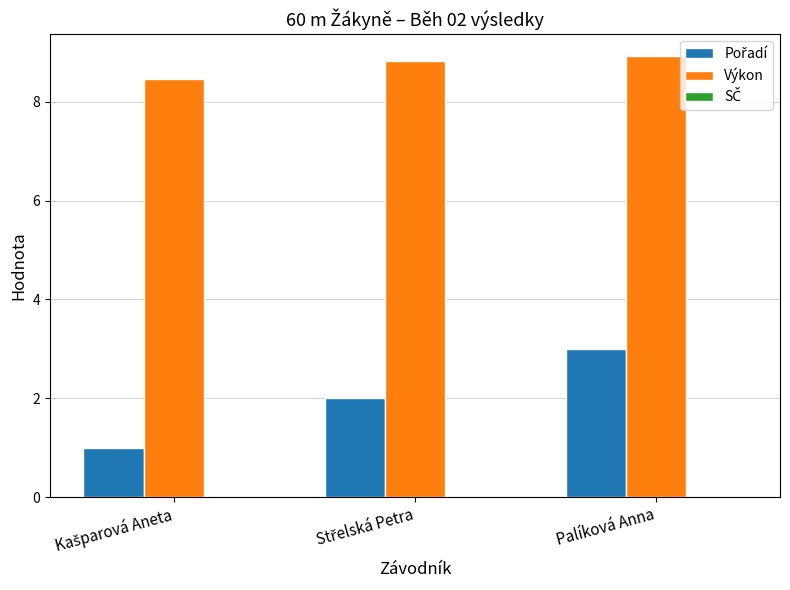

At how many categories does at least one series exceed 3?

3